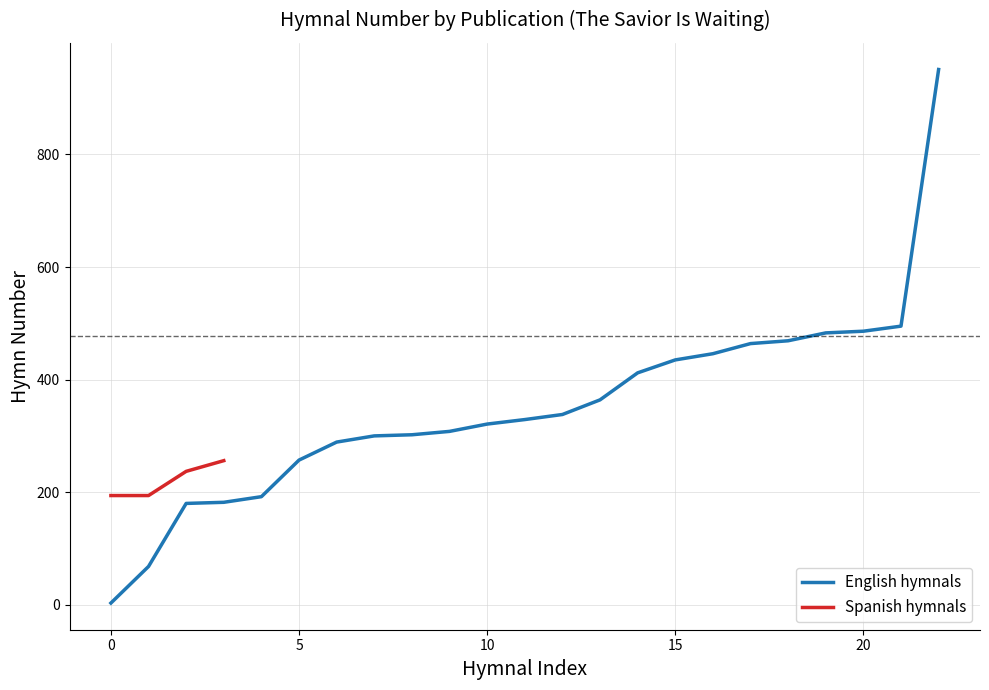

What is the minimum value for Spanish hymnals?

194